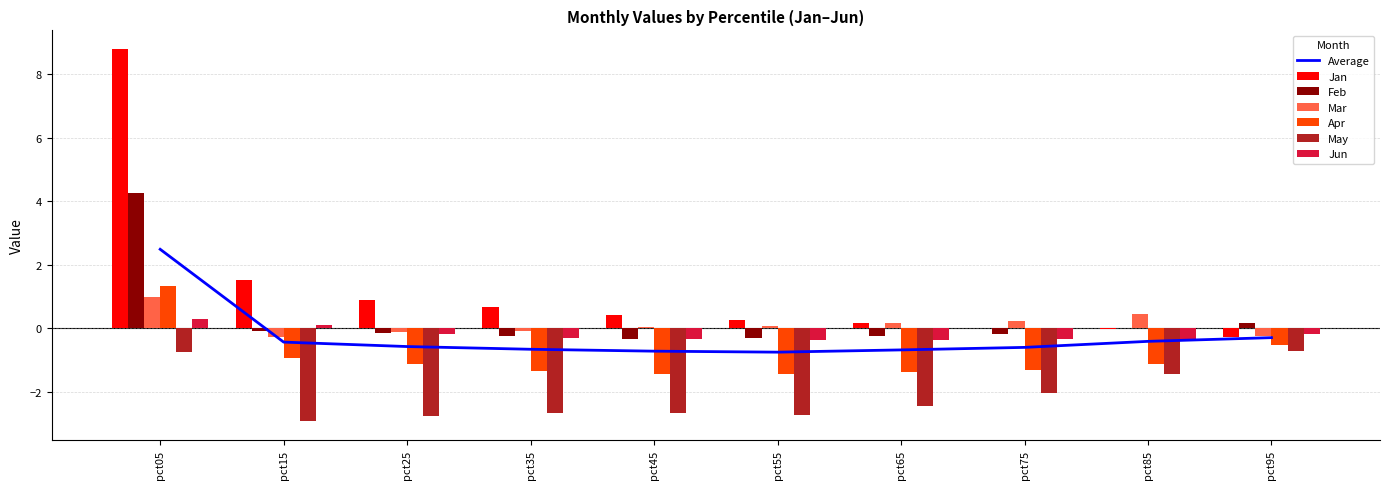

Between pct55 and pct75, which series saw the biggest shift?

May